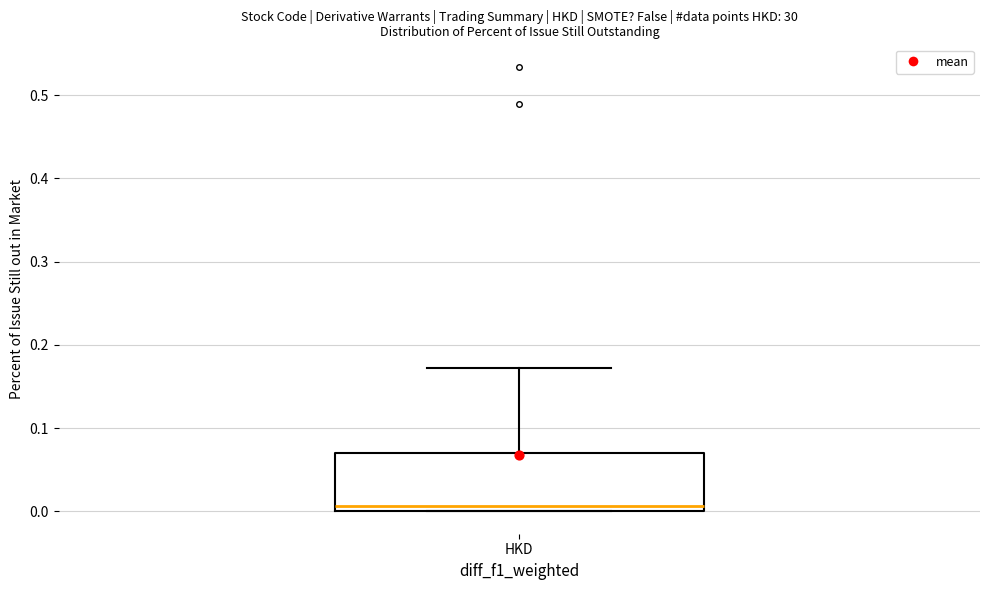

Where does the upper whisker of the box for HKD end on the y-axis? The values are not printed on the chart, so give them approximately, as read against the axis.

0.17